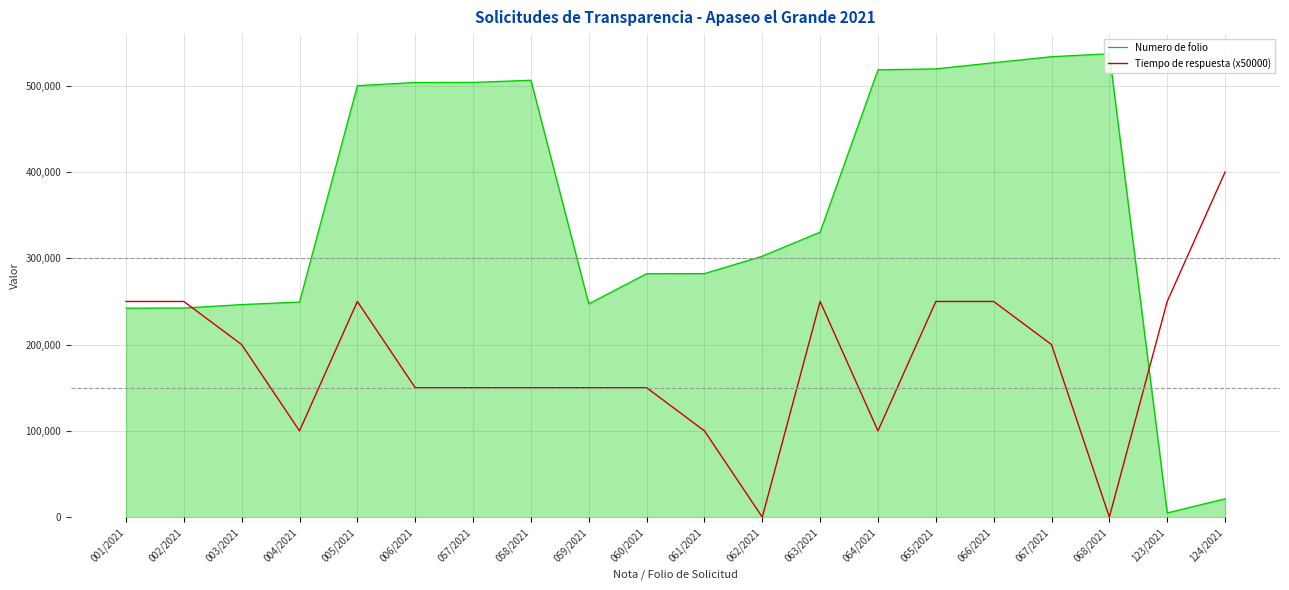

Which series has the largest total across all categories?

Numero de folio